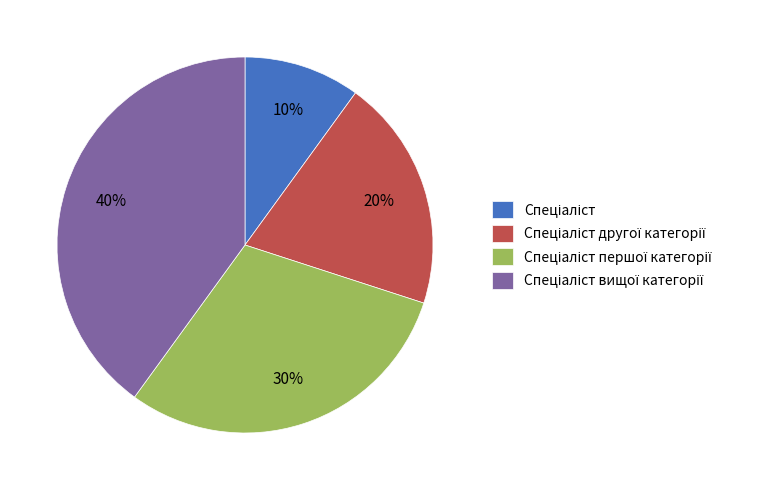

Does any single category account for the majority?

No